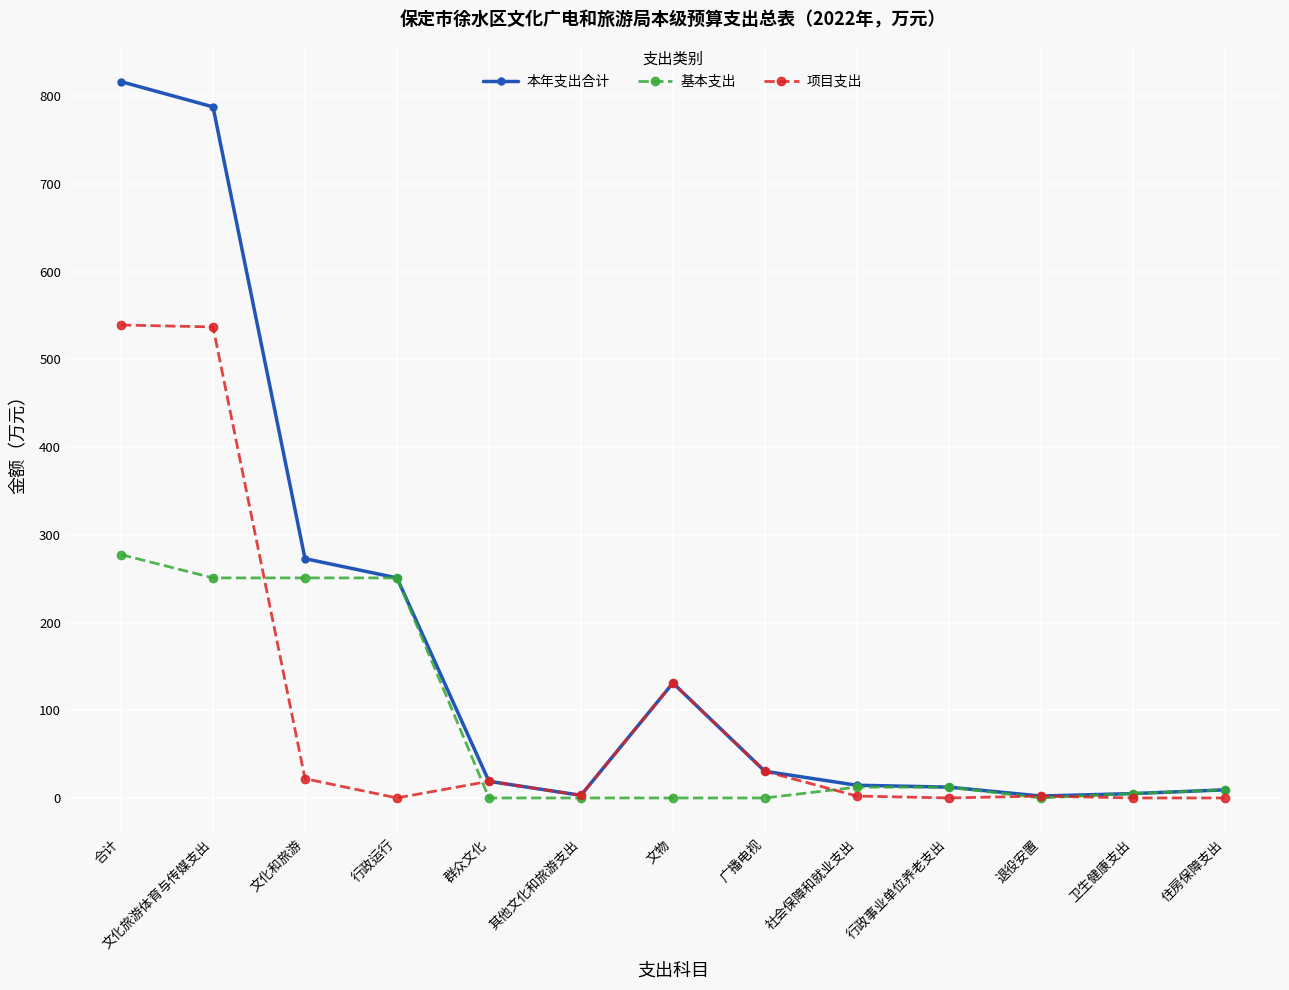

Read the 项目支出 value at 文化旅游体育与传媒支出.

537.1